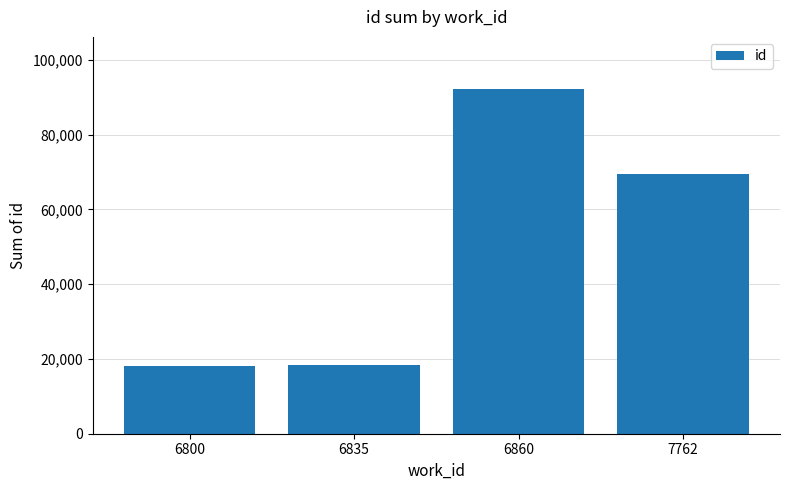

What is the minimum value shown in the chart?

18163